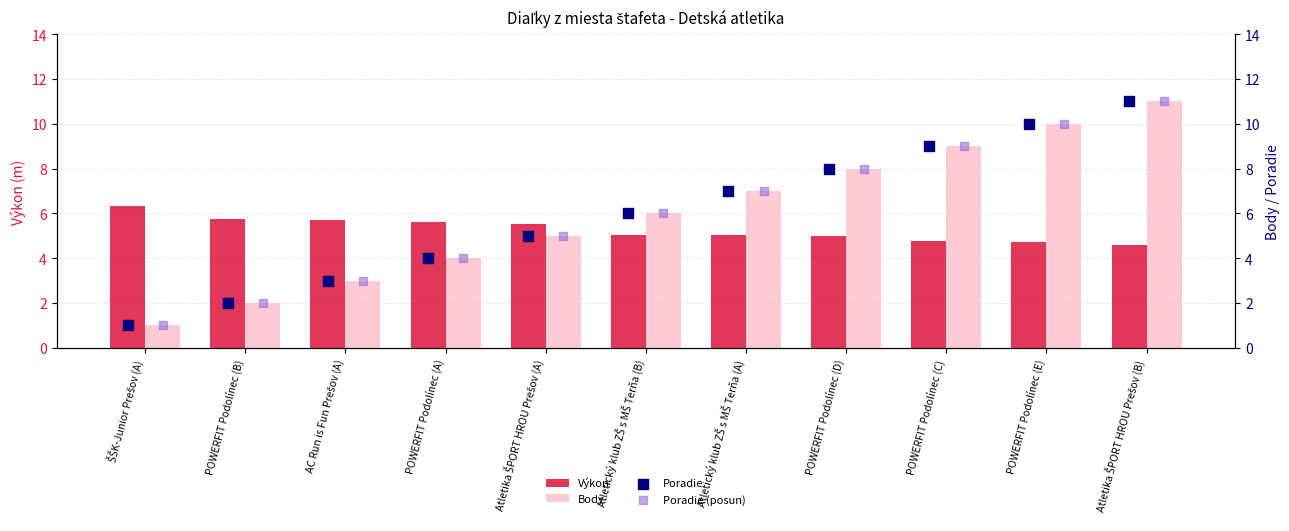

Which series reaches the minimum Y coordinate?

Body